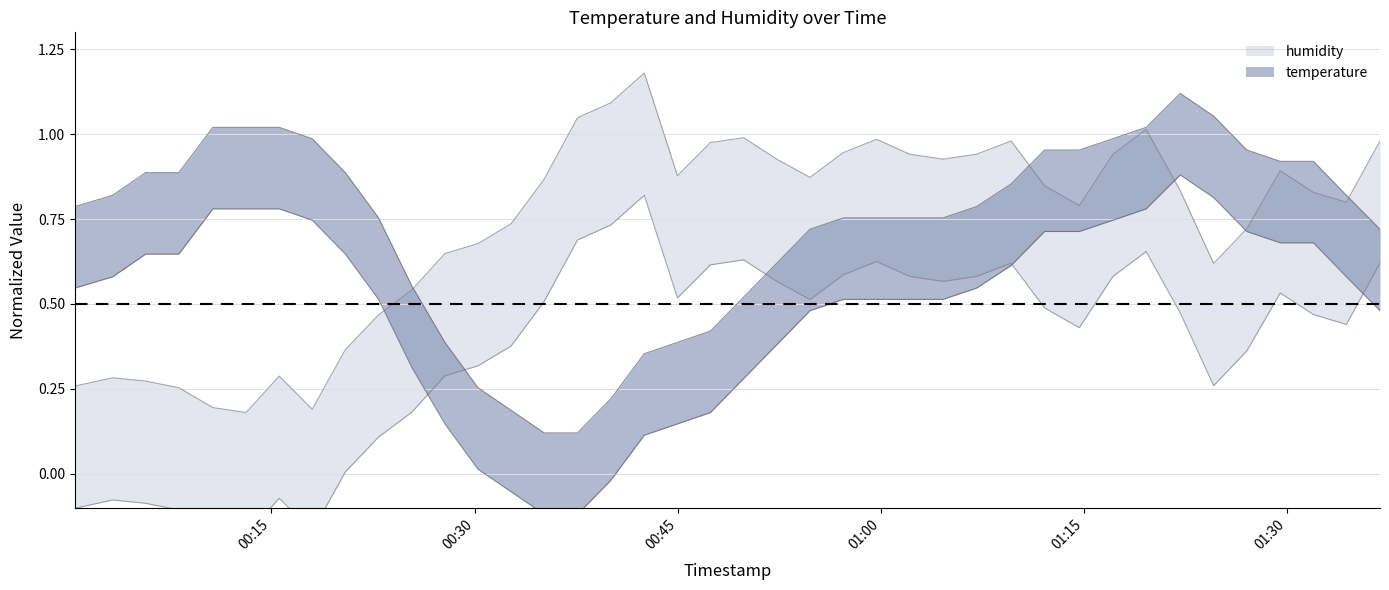

How many interior local peaks does the temperature series have?

1